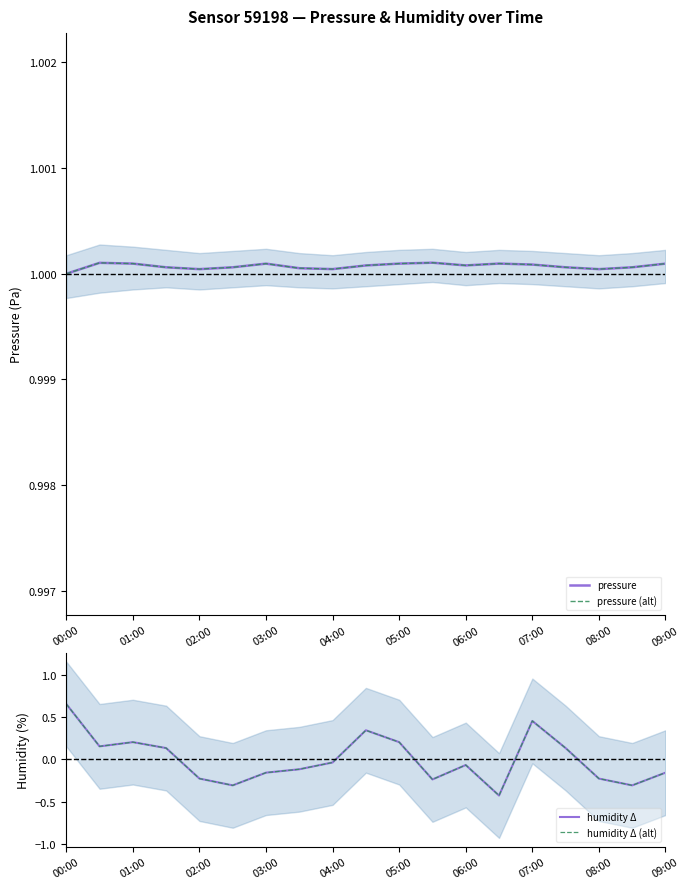

True or false: pressure (alt) and humidity Δ (alt) cross at least once.

False